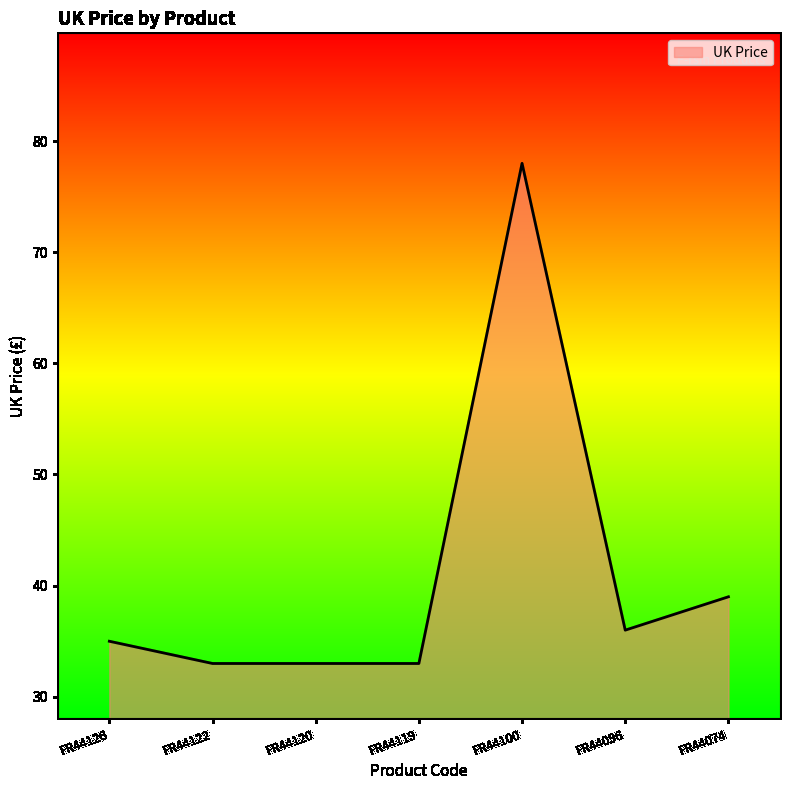

True or false: there are more than 0 points higher than both neighbors.

True